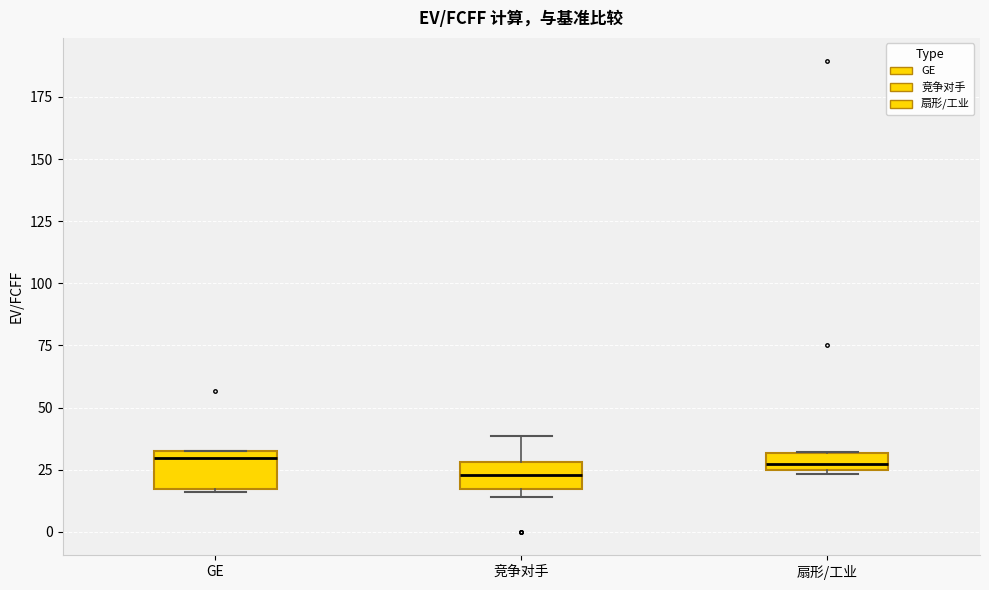

Where is the lower edge of the box for GE on the y-axis? The values are not printed on the chart, so give them approximately, as read against the axis.

15